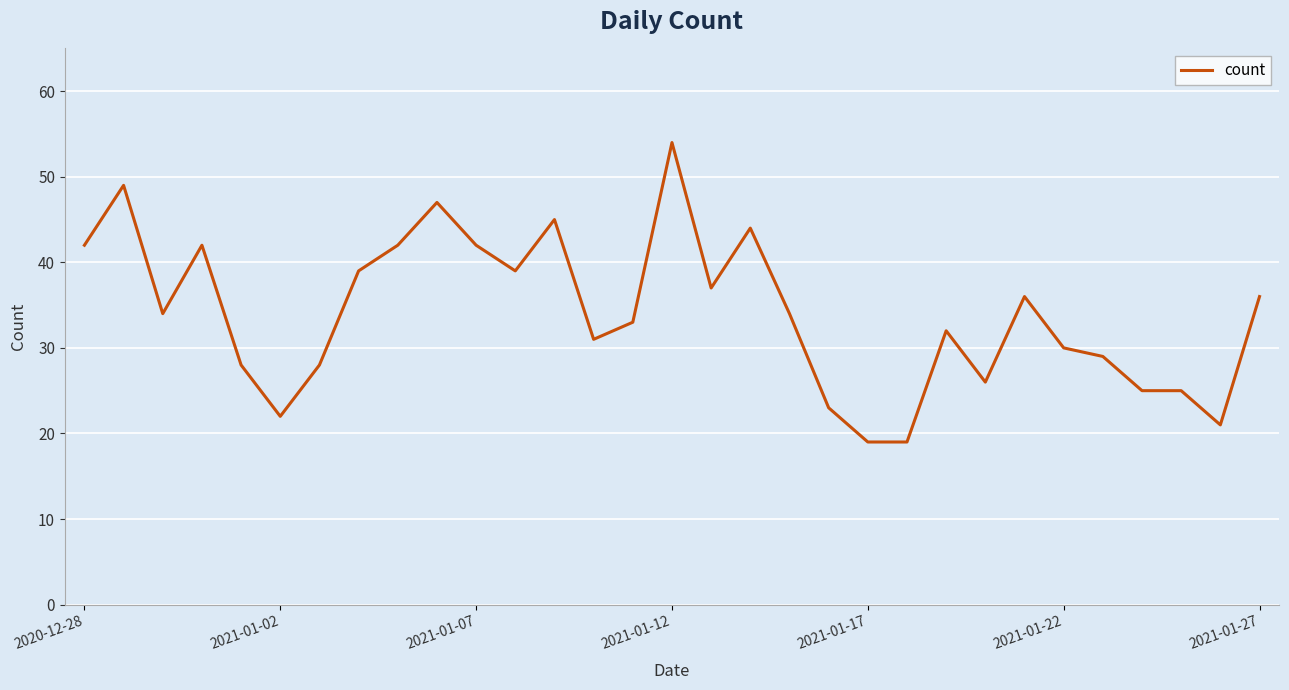

What is the difference between the maximum and minimum values?

35